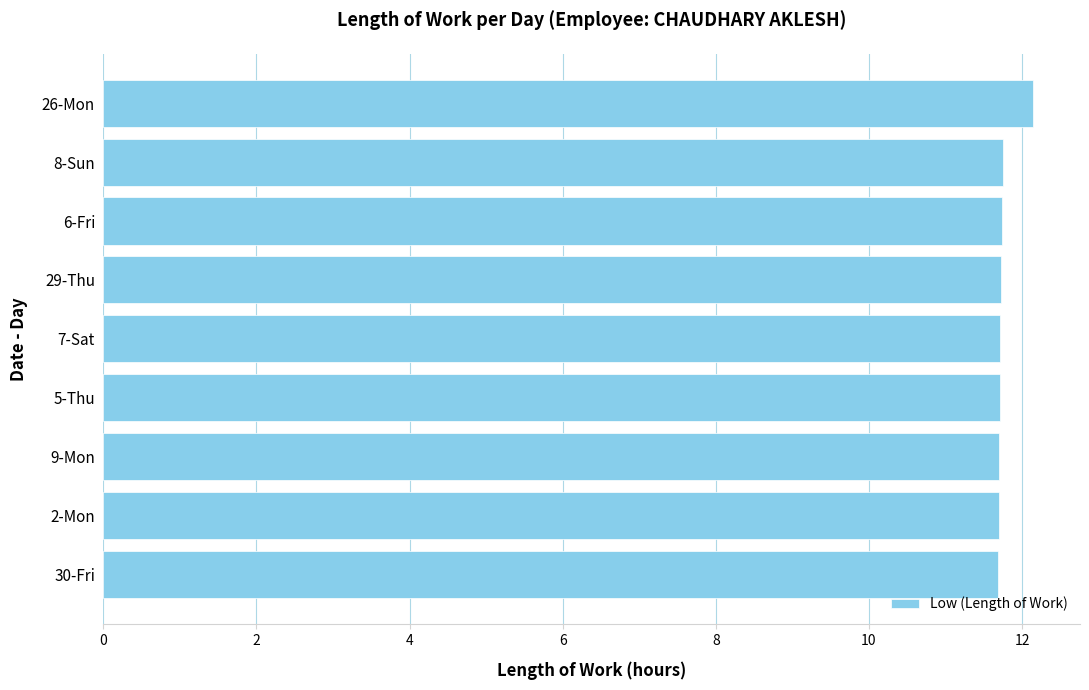

What is the sum of all values?

105.9